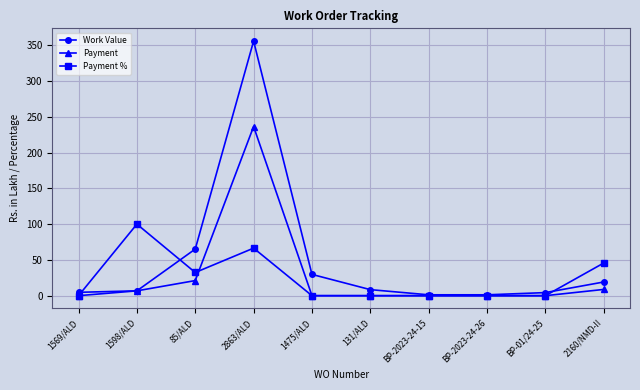

Between 2863/ALD and 2160/NMD-II, which series saw the biggest shift?

Work Value